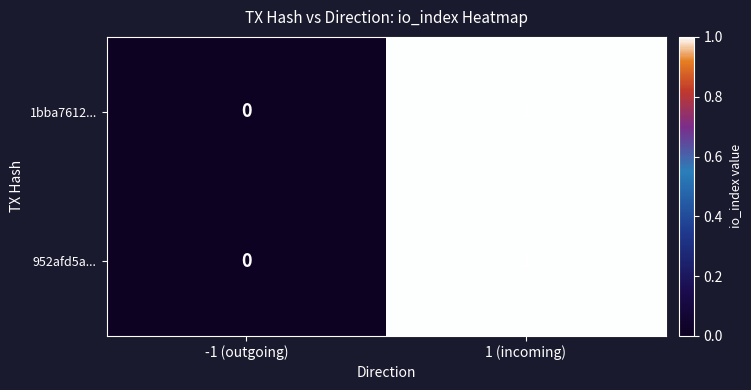

At which label does 1bba7612... reach its peak?

1 (incoming)